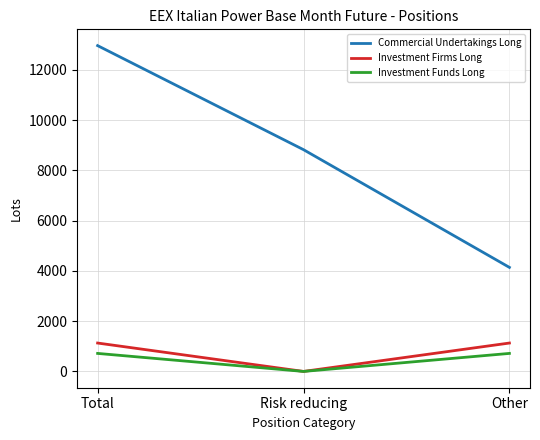

How many series are shown in this chart?

3